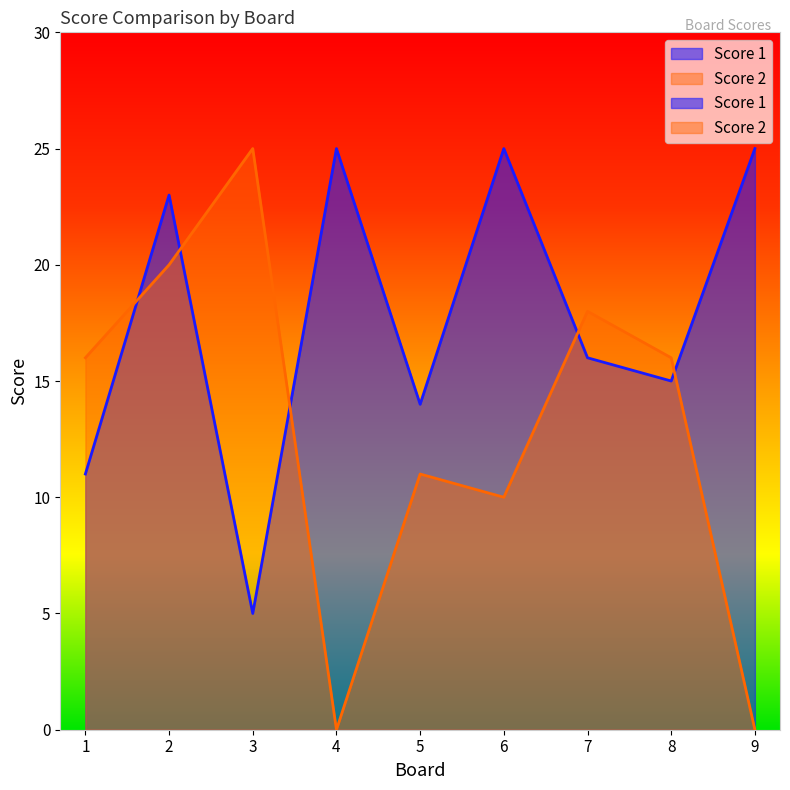

Is the value of Score 1 at 2 greater than the value of Score 2 at 2?

Yes